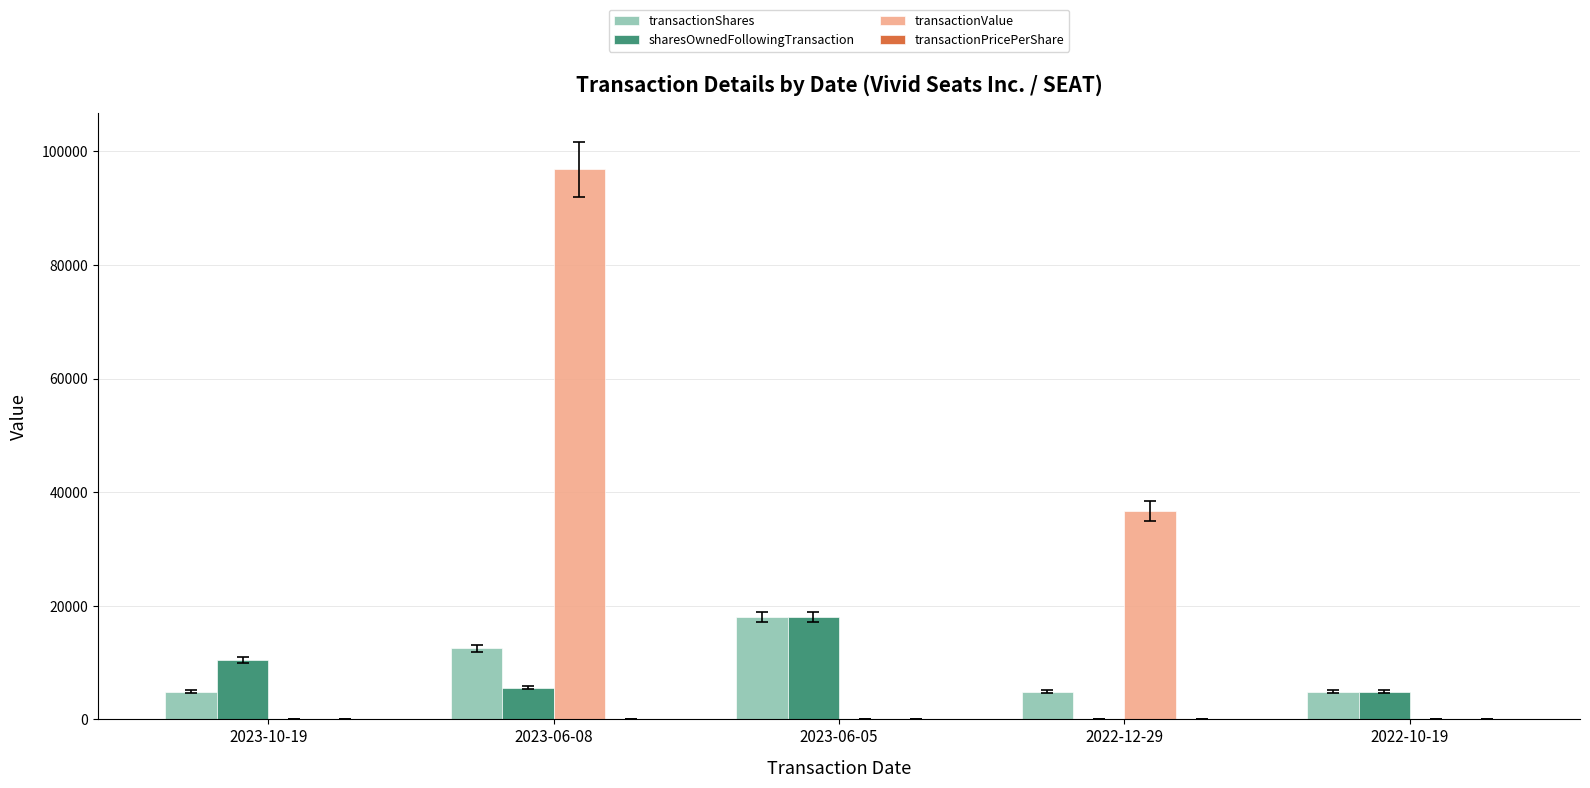

Are the bars grouped side by side (vs. stacked)?

Yes